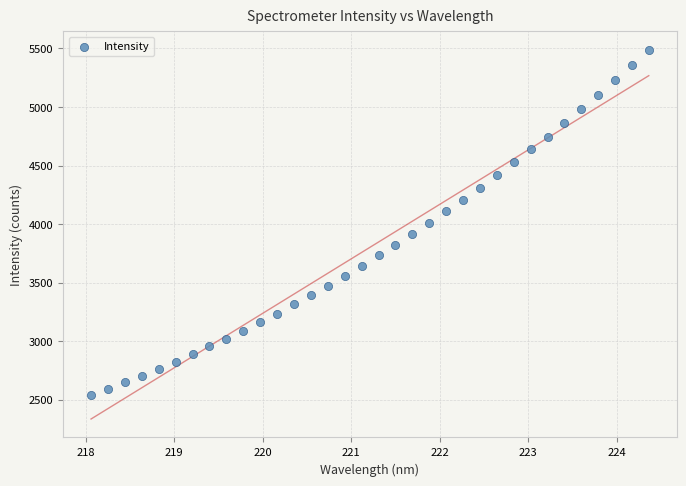

What is the range of Y values (max minus min)?

2947.4